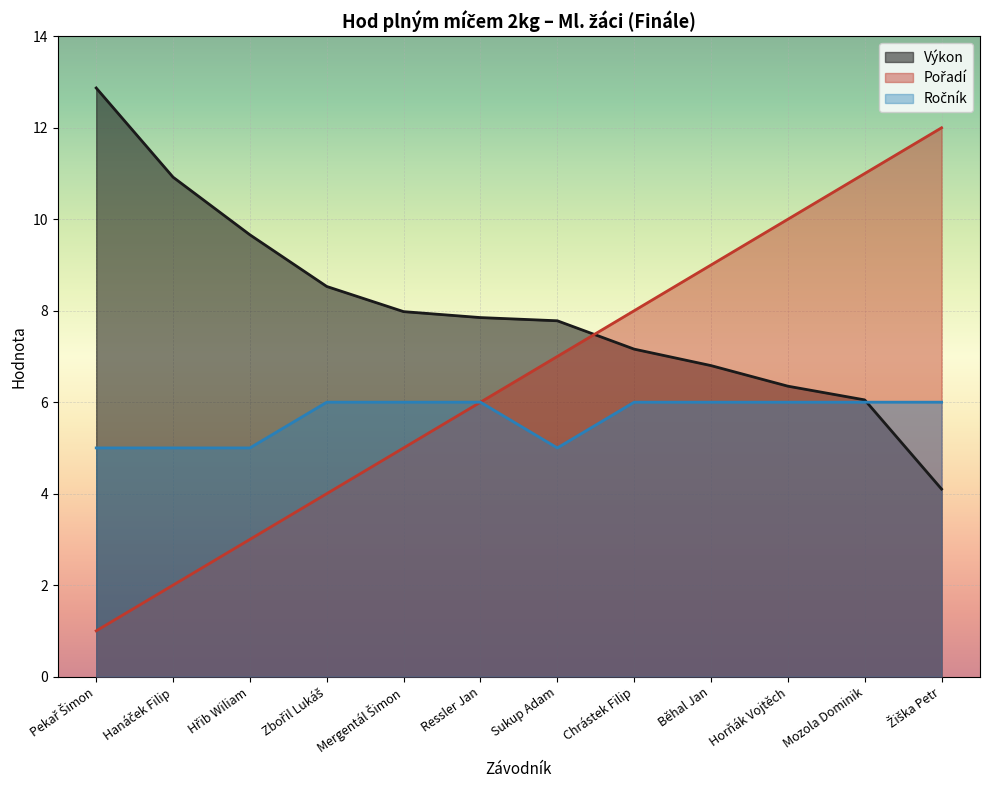

How many times do Pořadí and Výkon cross each other?

1